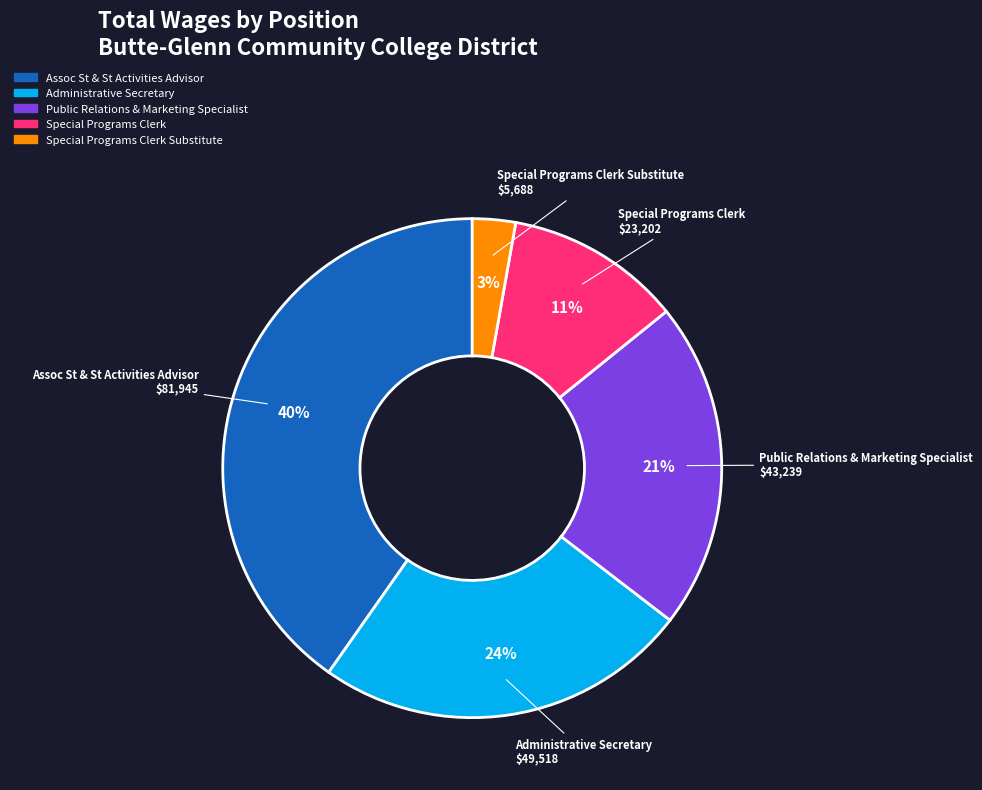

True or false: Assoc St & St Activities Advisor accounts for 33% of the total.

False